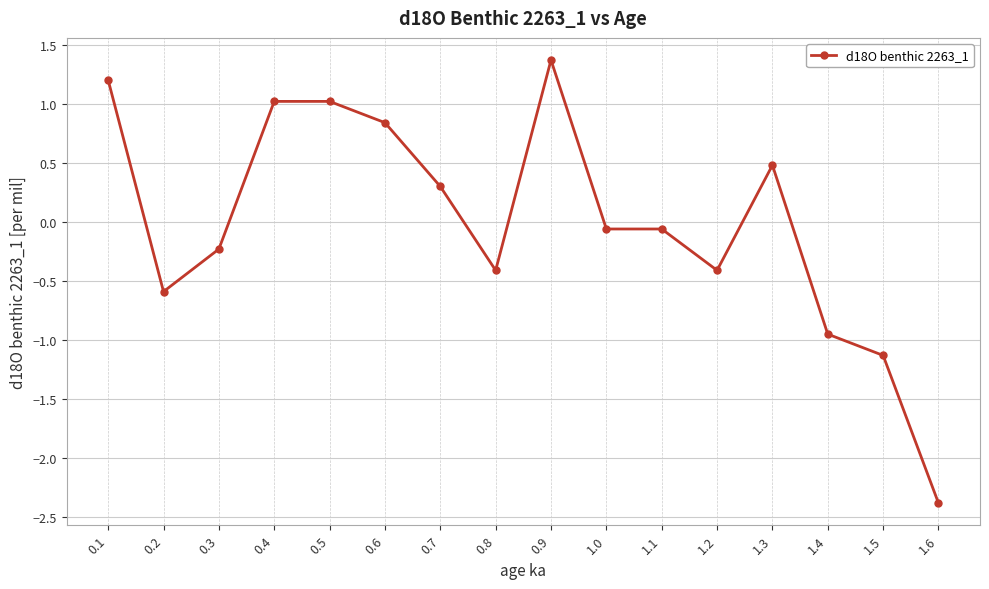

Between 0.4 and 1.5, which is larger?

0.4